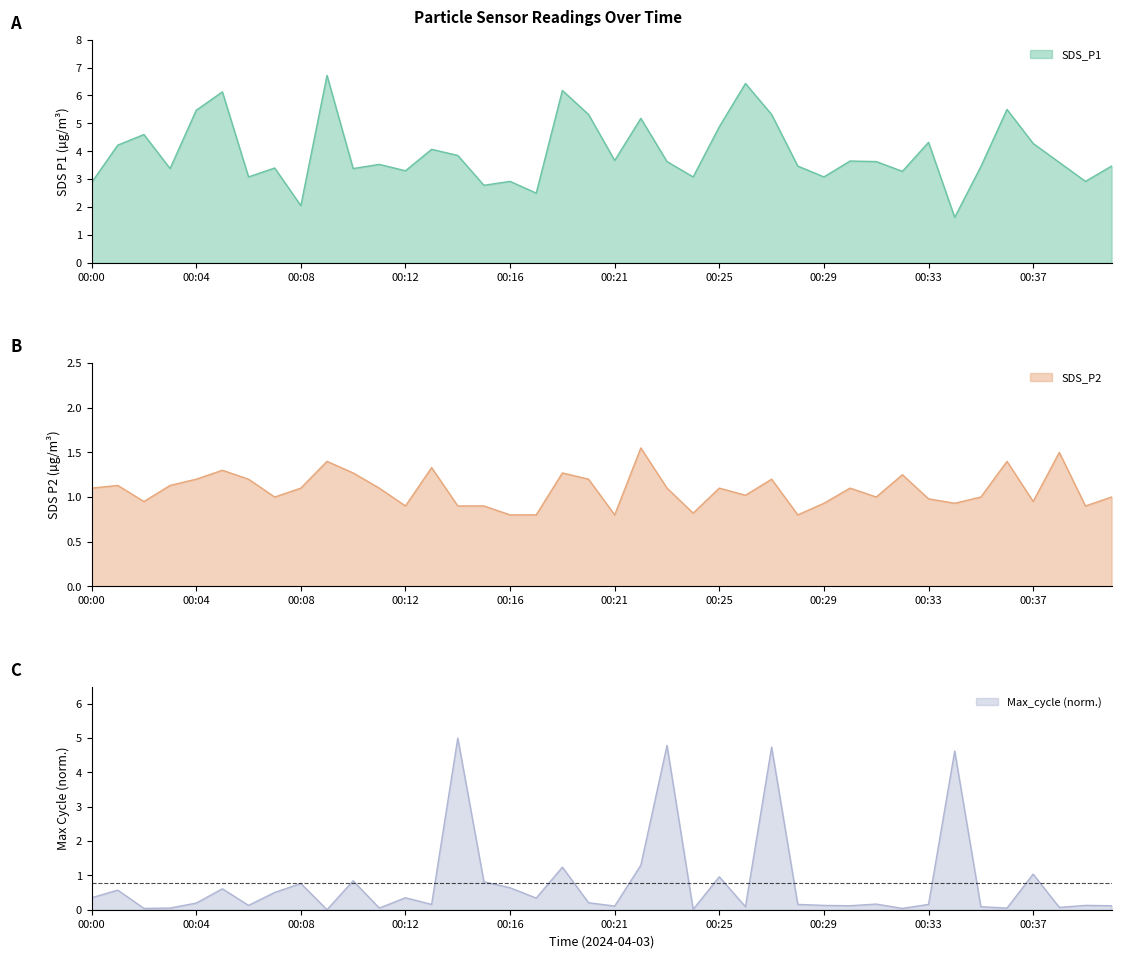

Is it true that SDS_P1 equals 1.8 at 00:21?

False